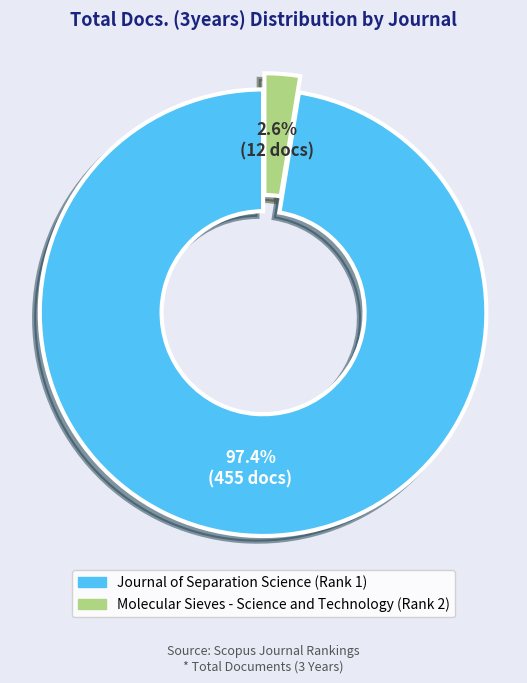

What is the total percentage of Journal of Separation Science (Rank 1) and Molecular Sieves - Science and Technology (Rank 2)?

100.0%